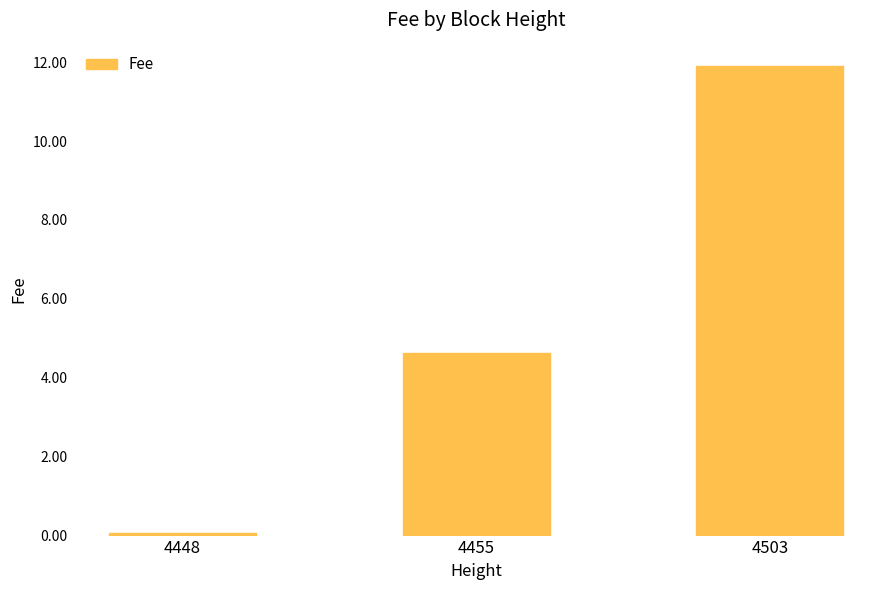

How many data points are above 4?

2